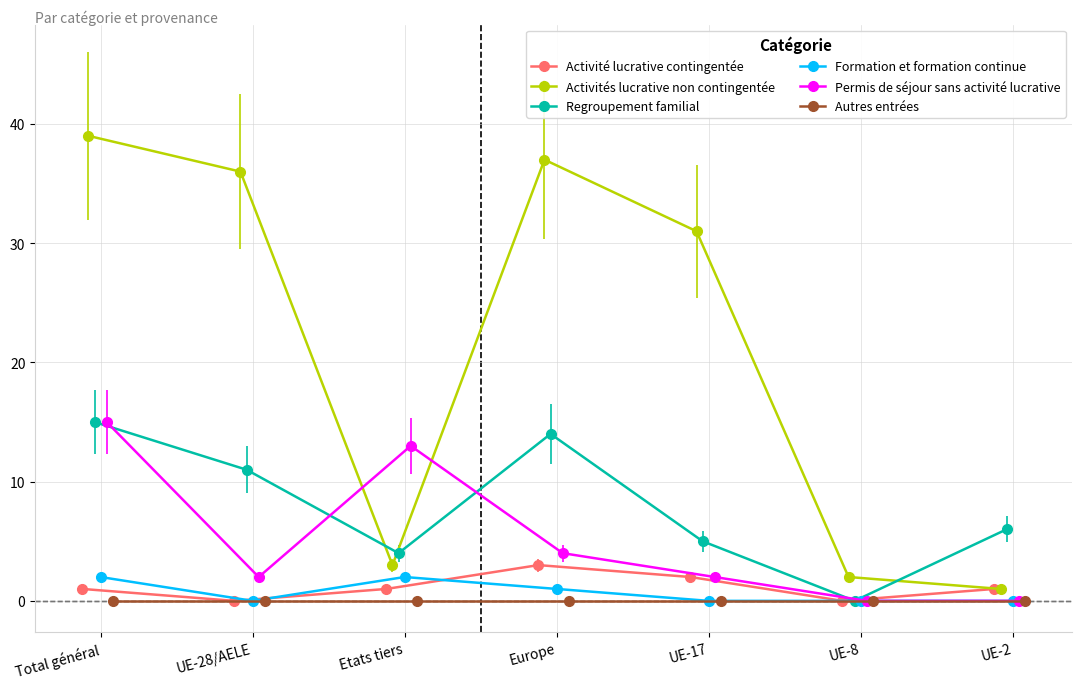

Is this an area chart (filled region under the line)?

No